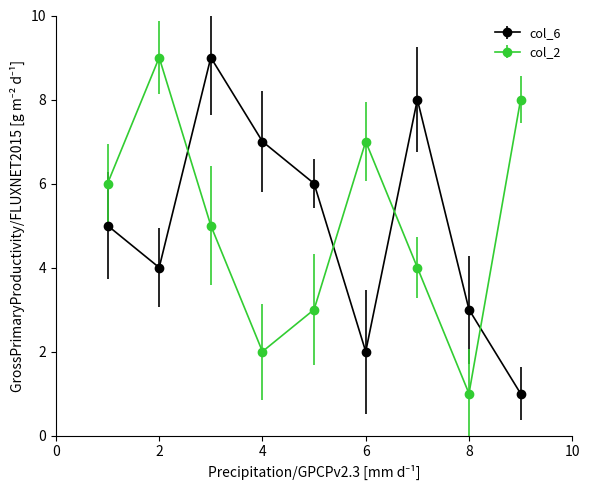

What is the difference between the maximum and minimum values in the col_6 series?

8